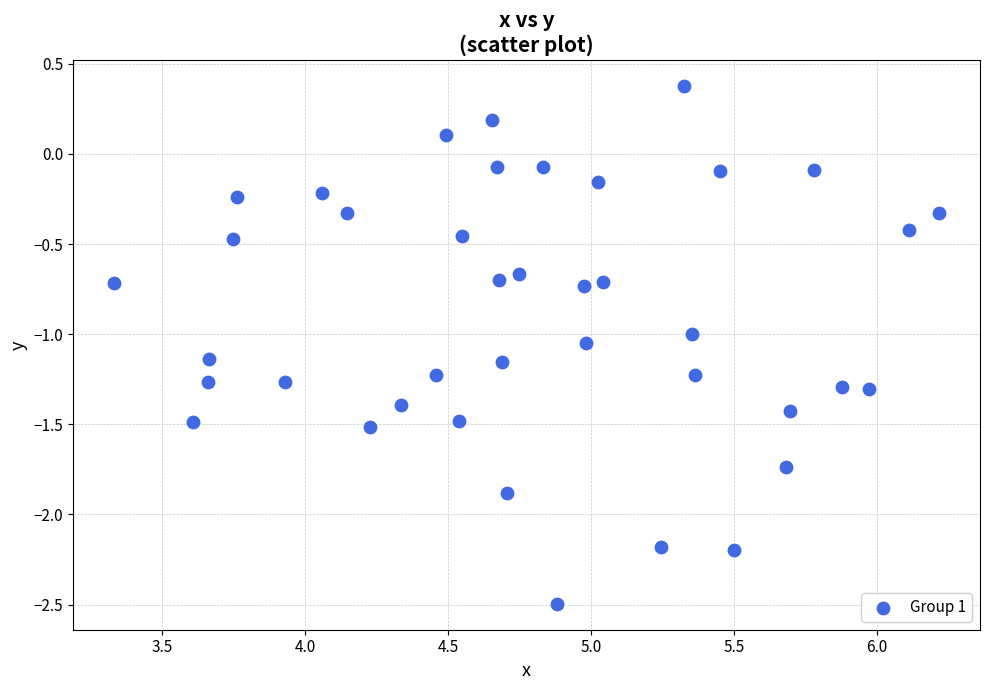

What is the range of Y values (max minus min)?

2.9